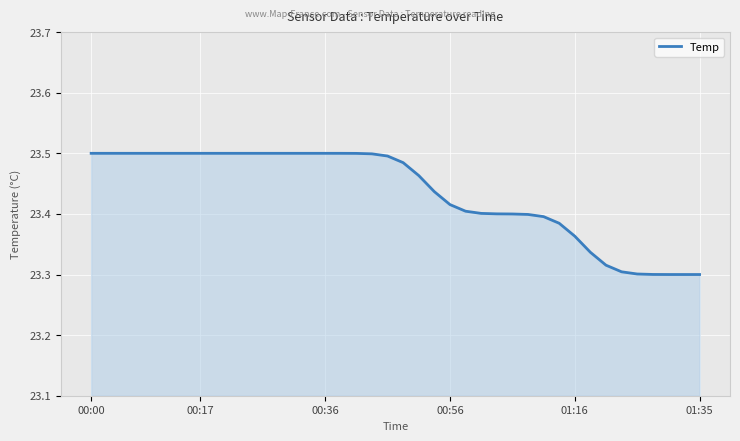

Is it true that the value at 01:16 is 8.9?

False